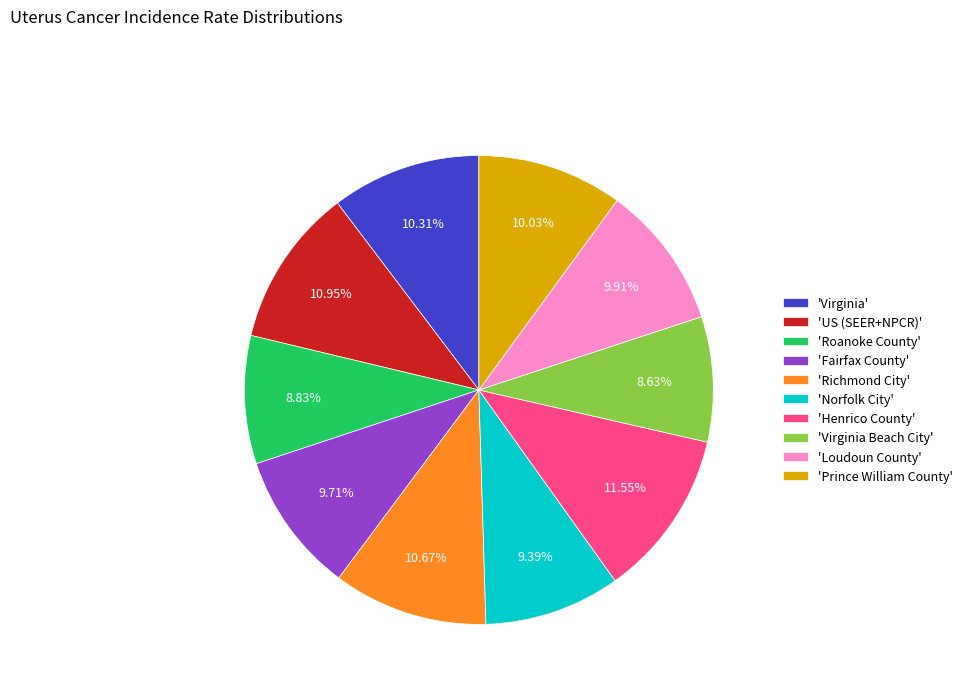

Count the number of slices in the pie.

10